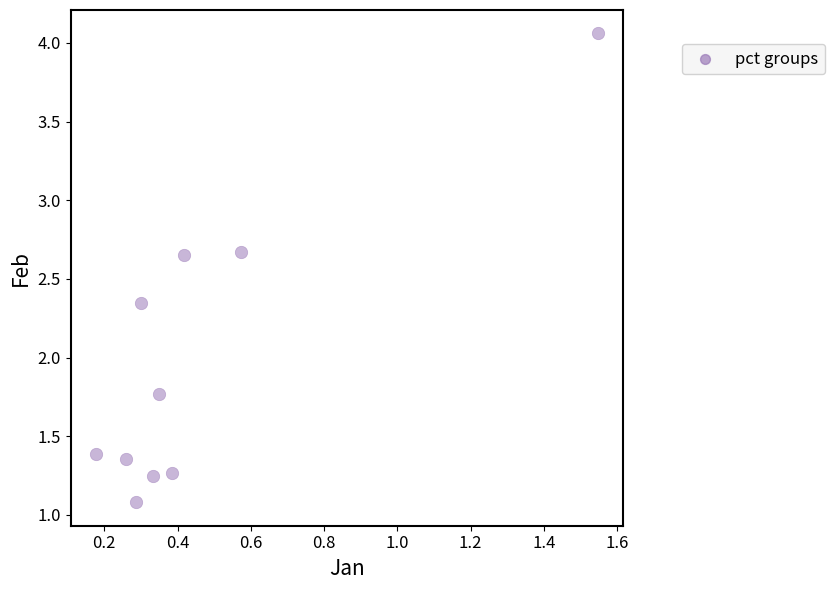

What is the average Y value?

2.0